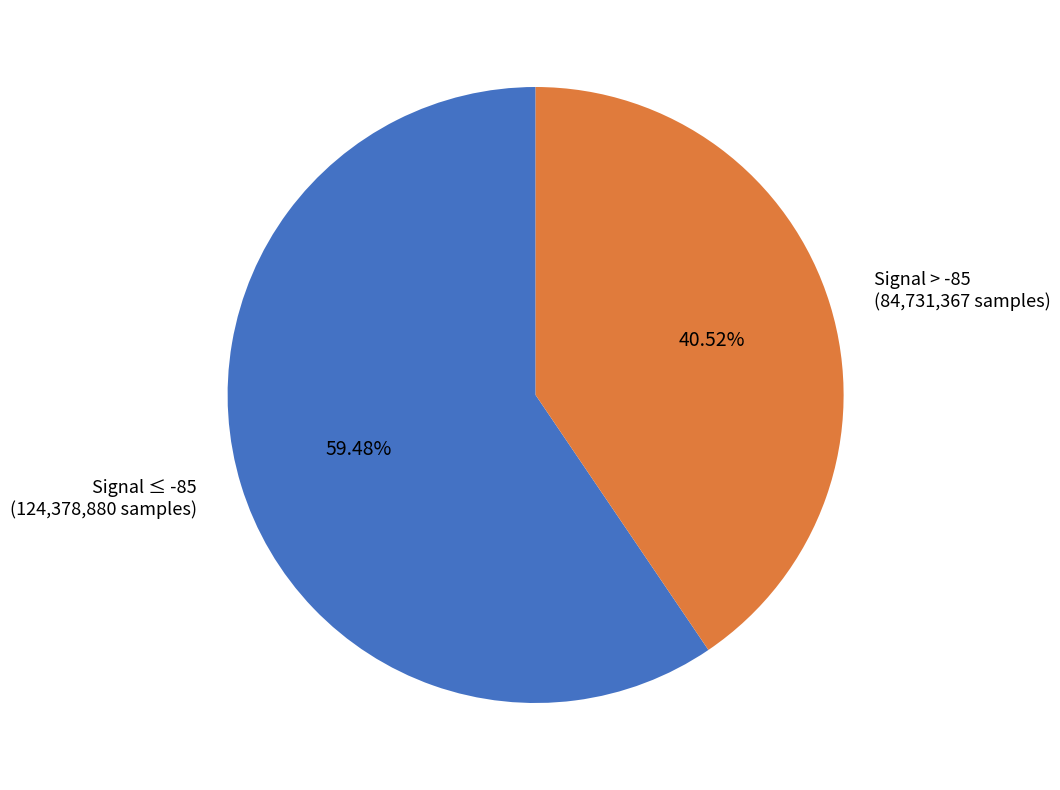

Combined, do Signal ≤ -85 (124,378,880 samples) and Signal > -85 (84,731,367 samples) account for over 50%?

Yes